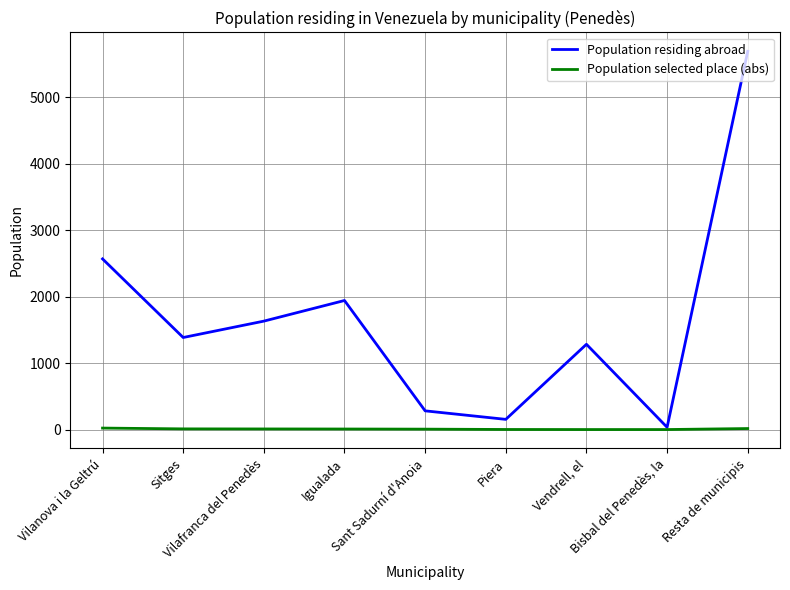

Which series has the largest total across all categories?

Population residing abroad